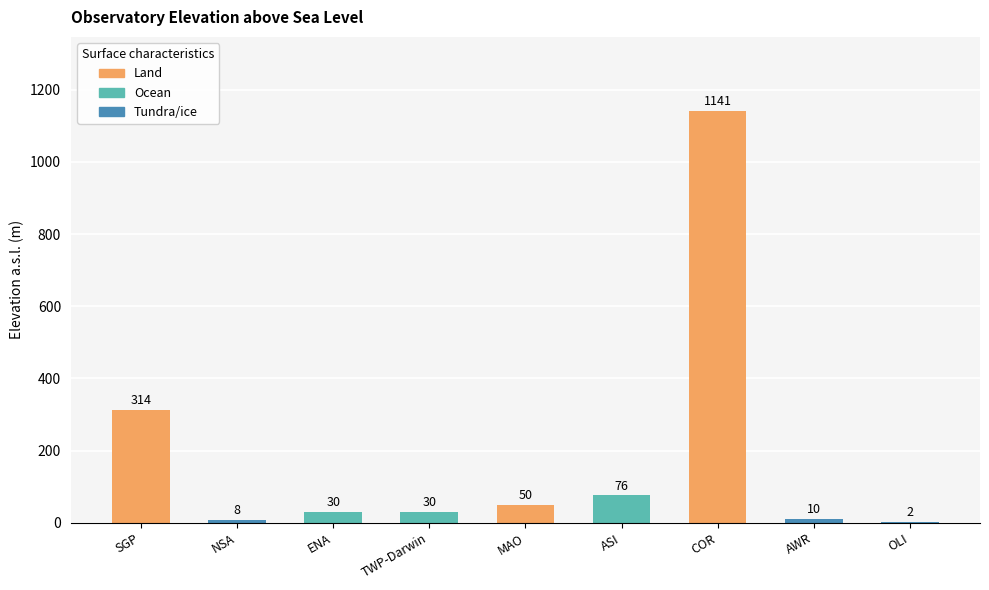

What value does the data have at ASI?

76